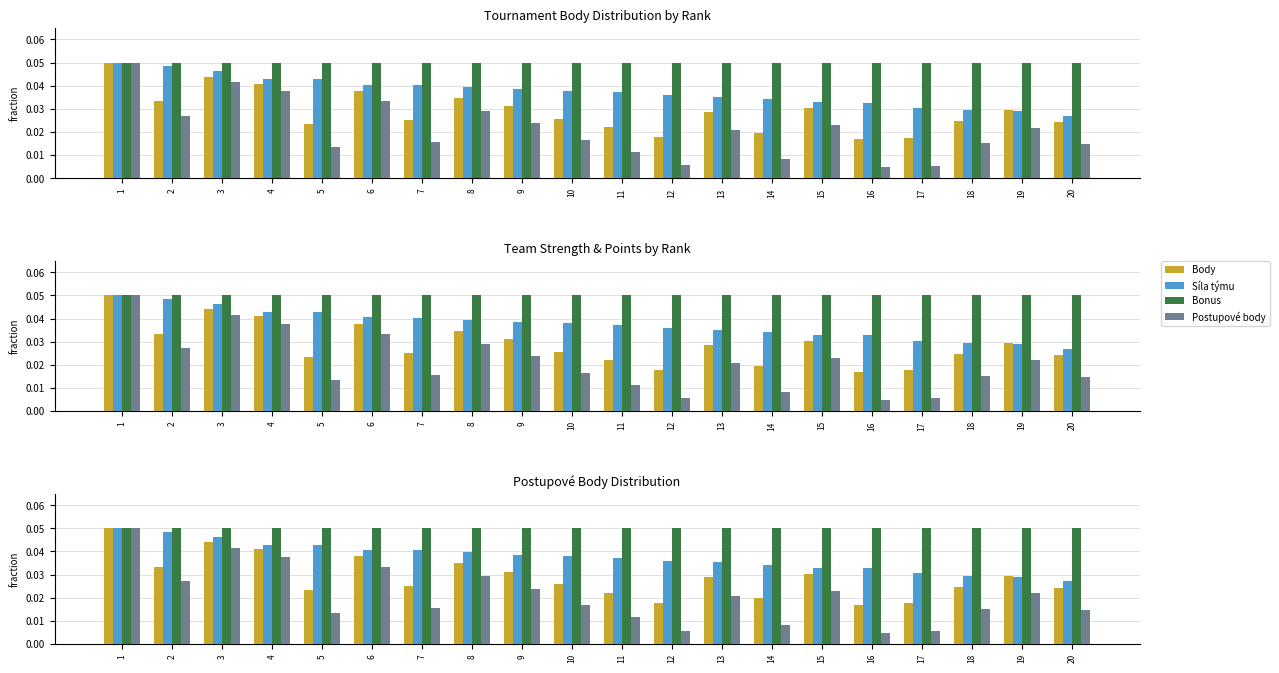

How many distinct data groups are displayed?

4